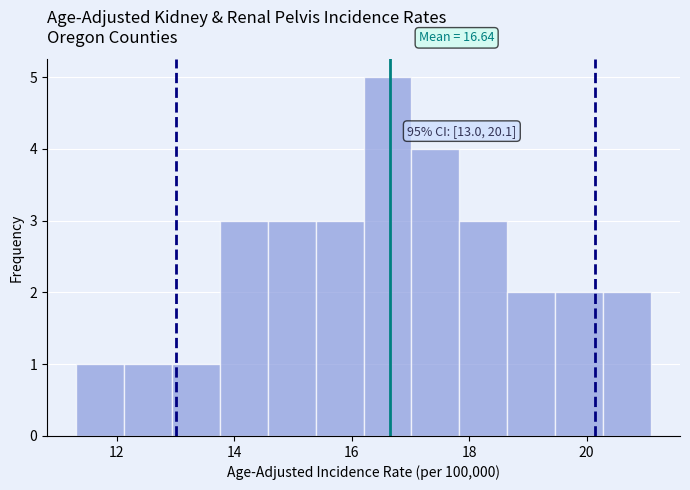

Over which range of the x-axis is the bar tallest?

16.2 to 17.0